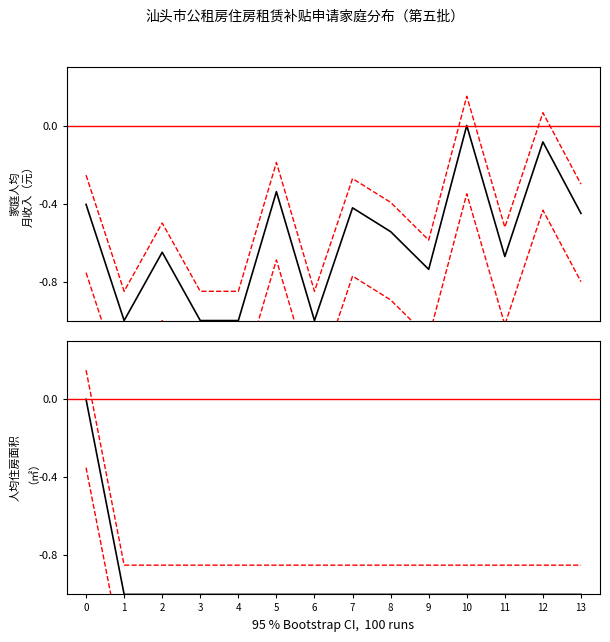

True or false: 家庭人均月收入（元） and 人均住房建筑面积（㎡） cross at least once.

False